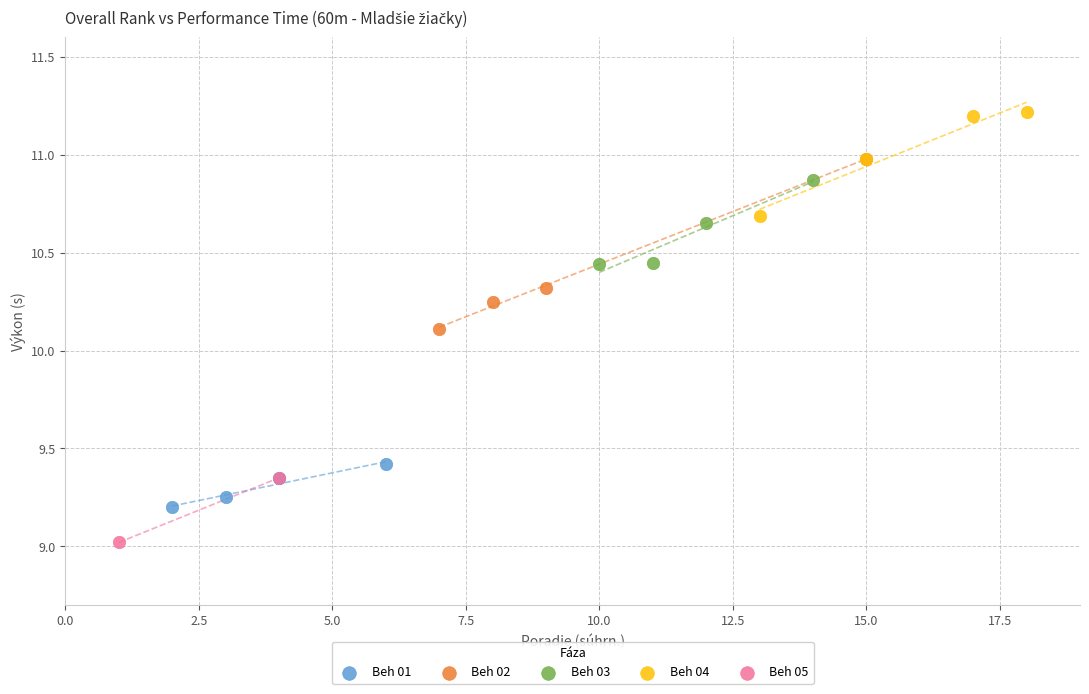

Which series reaches the minimum Y coordinate?

Beh 05